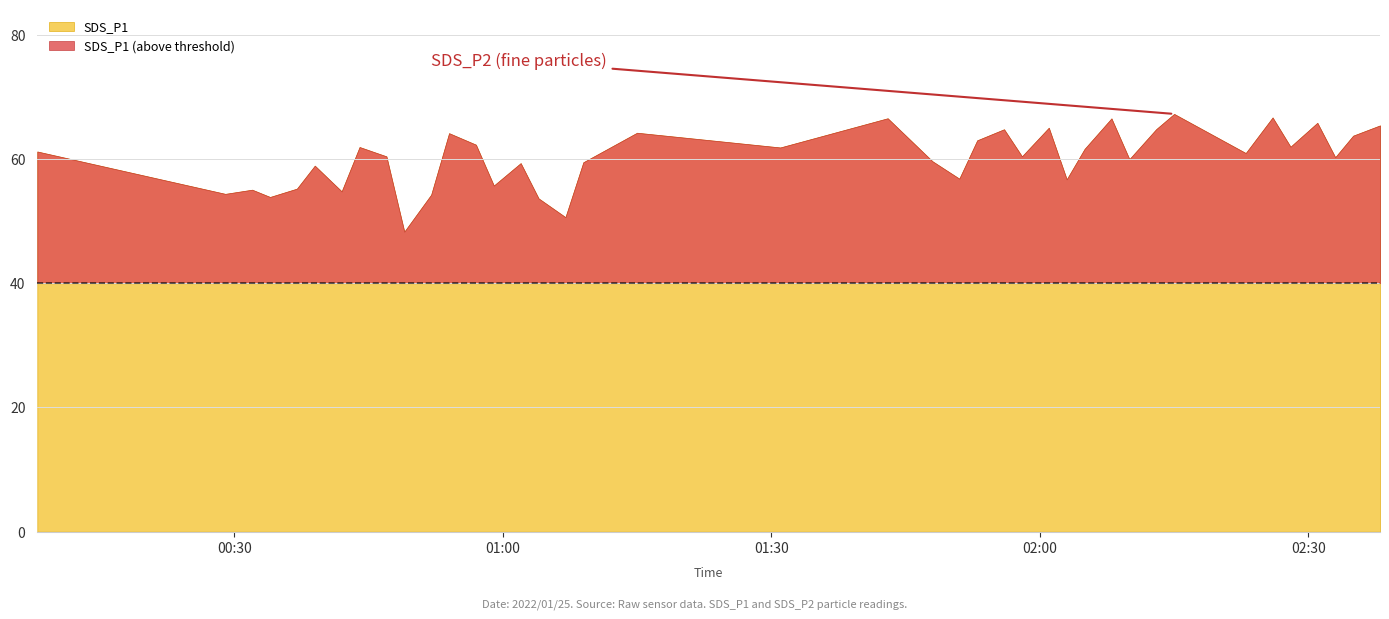

True or false: SDS_P2 and SDS_P1 cross at least once.

False